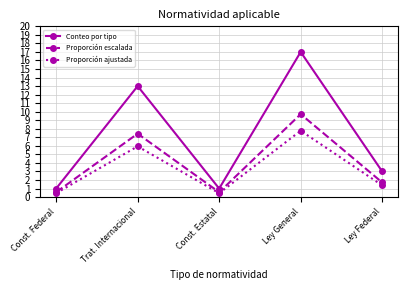

What is the sum of the Conteo por tipo values at Const. Federal and Ley Federal?

4.0